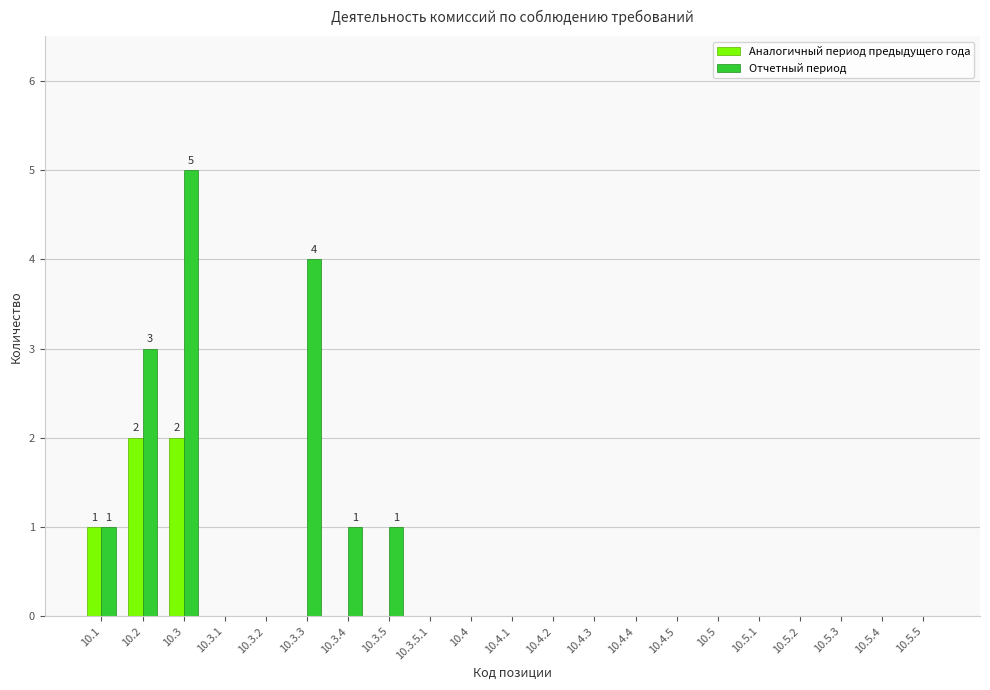

Count the number of data series in this chart.

2